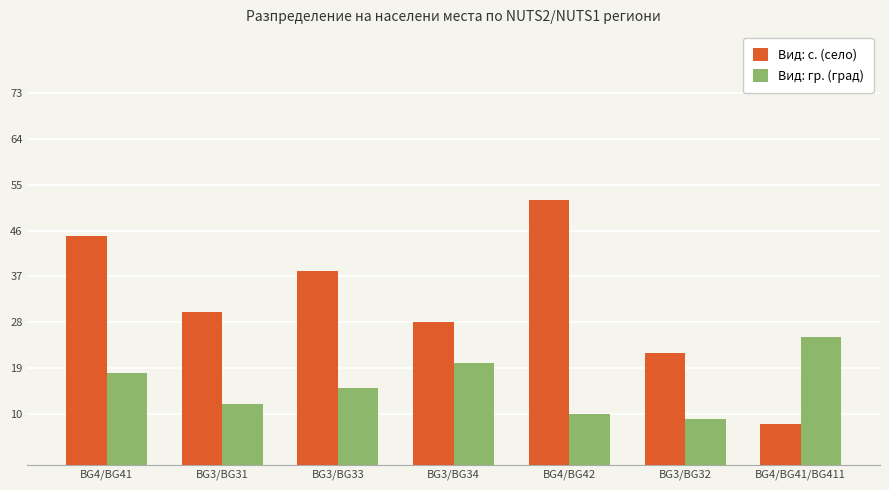

Is the value of Вид: с. (село) at BG4/BG42 greater than the value of Вид: гр. (град) at BG3/BG33?

Yes